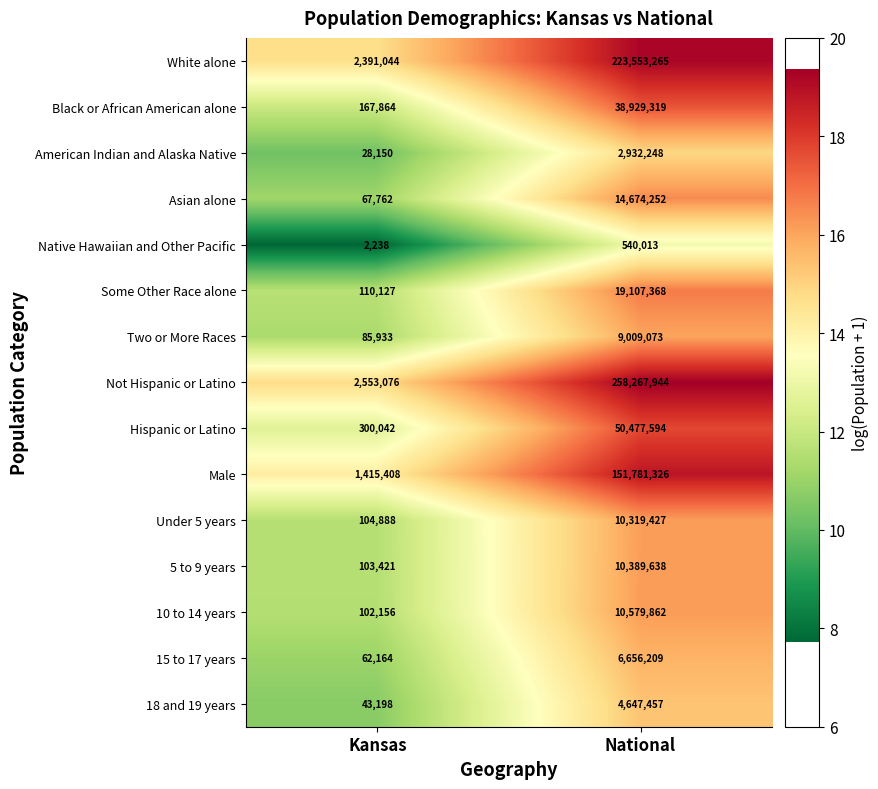

Read the Some Other Race alone value at Kansas, to the nearest 50.

110150